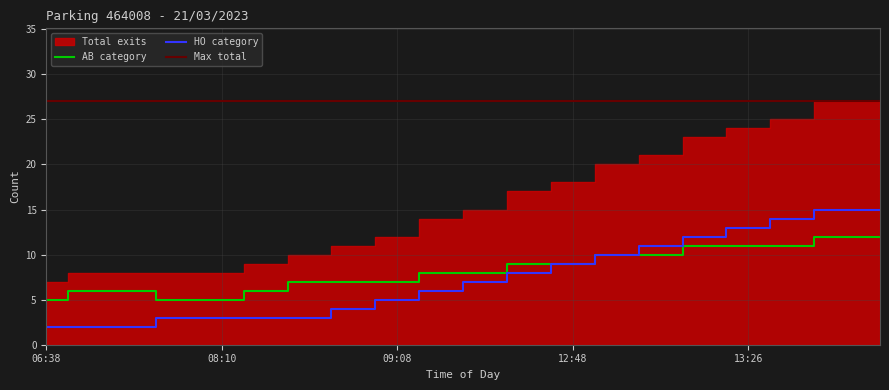

Rank the series by their maximum value, from highest to lowest.

HO, AB